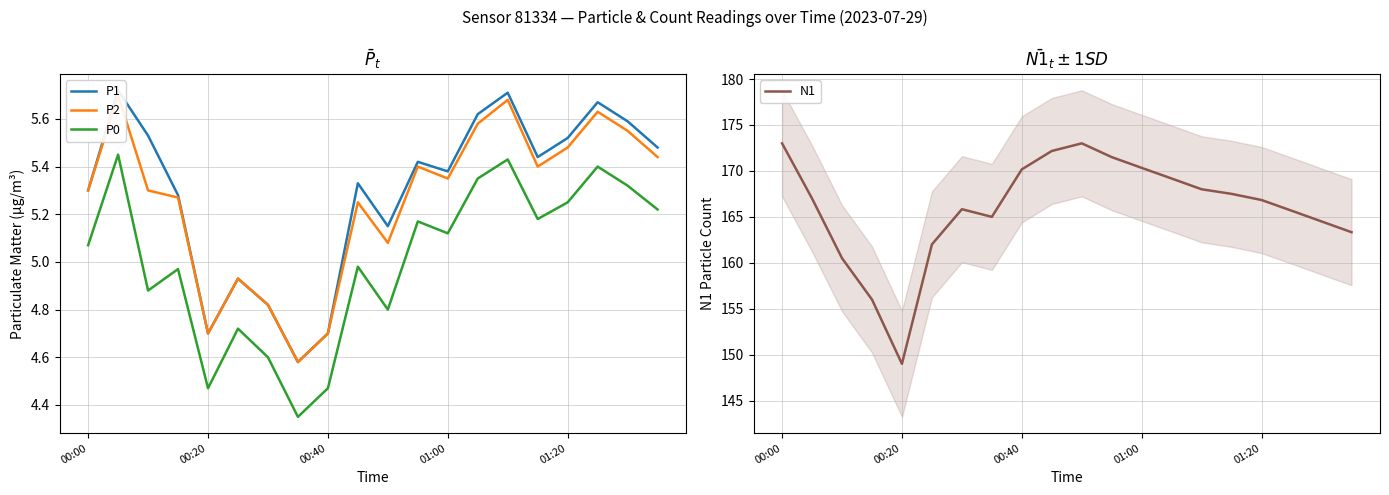

Between 18 and 11, which is larger?

18